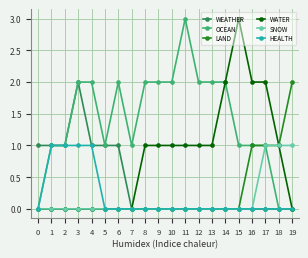

At which label does OCEAN reach its peak?

11